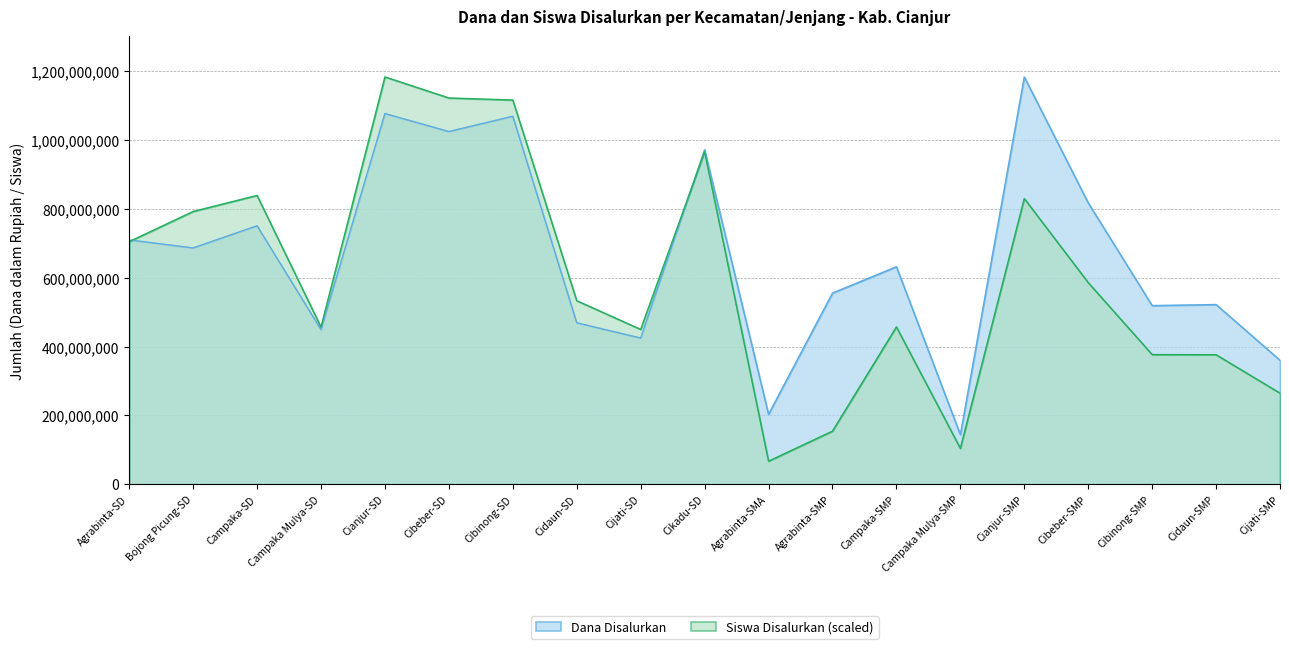

Reading left to right, list all the values displayed in this chart.

Dana Disalurkan: 710325000.0	686925000.0	751275000.0	449550000.0	1077525000.0	1025100000.0	1069650000.0	469350000.0	425025000.0	972450000.0	203400000.0	555750000.0	632250000.0	144375000.0	1183875000.0	817875000.0	519375000.0	522375000.0	360375000.0
Siswa Disalurkan: 705105168.1	792815459.0	839451662.5	456949223.0	1183875000.0	1122691723.9	1116701752.8	533535281.9	450103541.7	966524620.5	67173247.2	154455683.1	457377078.1	104396639.0	830466705.8	586161456.5	376940323.5	376512468.4	264842293.1